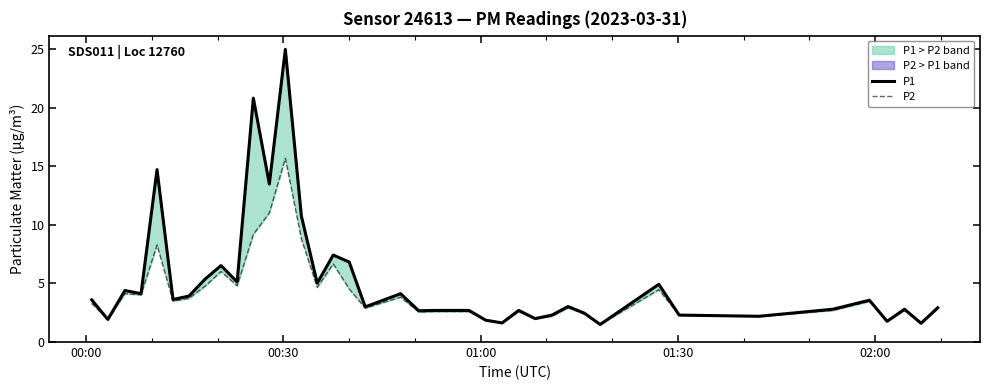

True or false: P2 and P1 cross at least once.

False